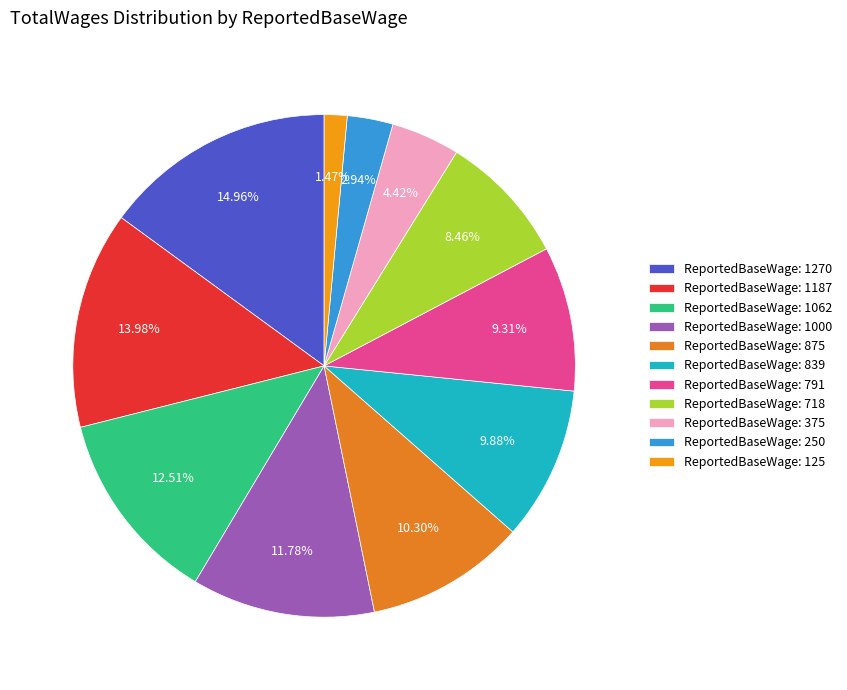

Which category has the biggest portion of the pie?

ReportedBaseWage: 1270